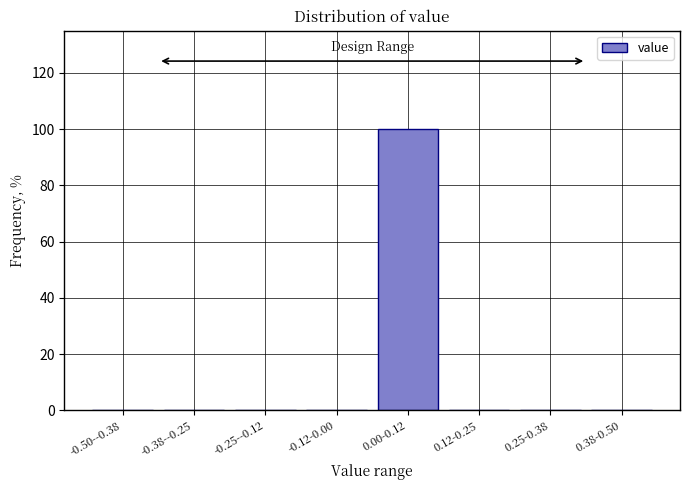

Reading left to right, transcribe all the data shown in this chart.

-0.50--0.38=0	-0.38--0.25=0	-0.25--0.12=0	-0.12-0.00=0	0.00-0.12=100	0.12-0.25=0	0.25-0.38=0	0.38-0.50=0